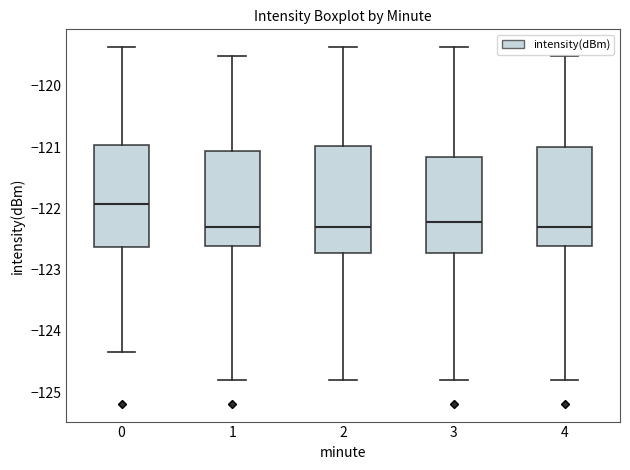

Reading left to right, transcribe this box plot: for each box, give where its median line is, the range the box spans, and where its two whiskers end, as read against the y-axis. The values are not printed on the chart, so give them approximately, as read against the axis.

0: median -121.9, box -122.6 to -121.0, whiskers -124.3 to -119.4
1: median -122.3, box -122.6 to -121.1, whiskers -124.8 to -119.5
2: median -122.3, box -122.7 to -121.0, whiskers -124.8 to -119.4
3: median -122.2, box -122.7 to -121.2, whiskers -124.8 to -119.4
4: median -122.3, box -122.6 to -121.0, whiskers -124.8 to -119.5